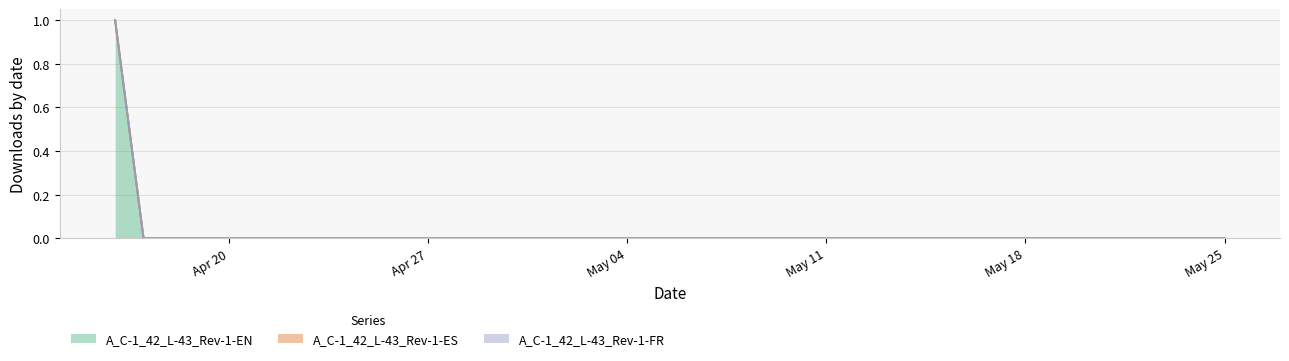

Between 2020-05-21 and 2020-05-18, which is larger?

2020-05-21